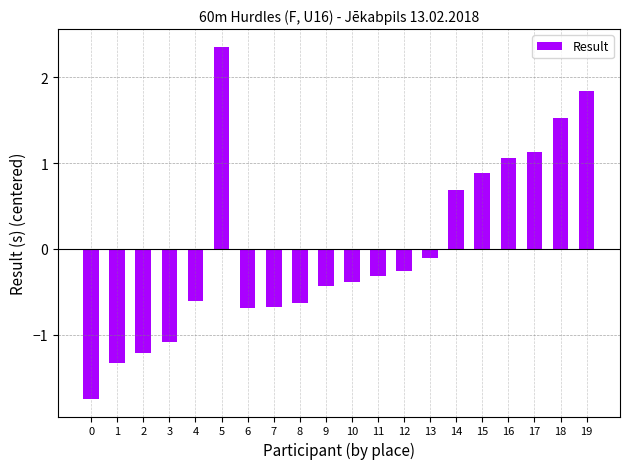

True or false: the data shows -0.4 at 9.

True